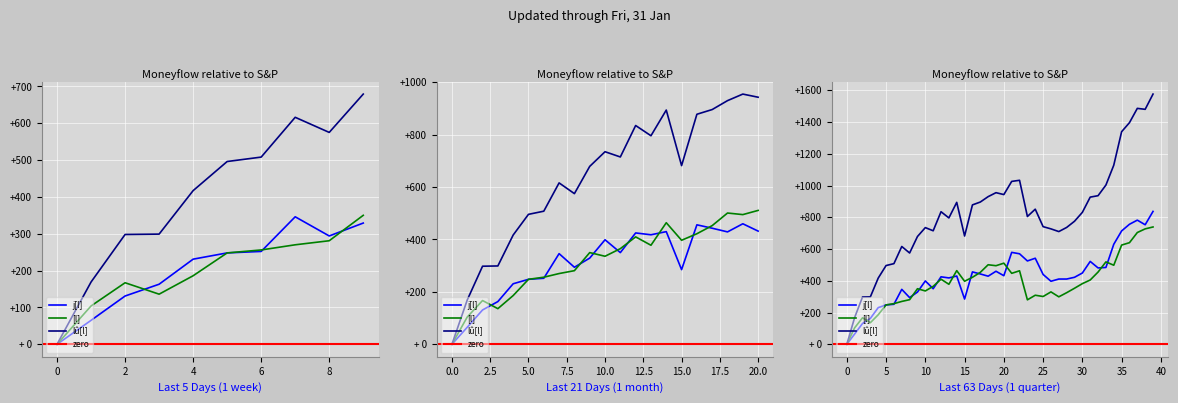

What is the difference between the j[l] values at 9 and 30?

120